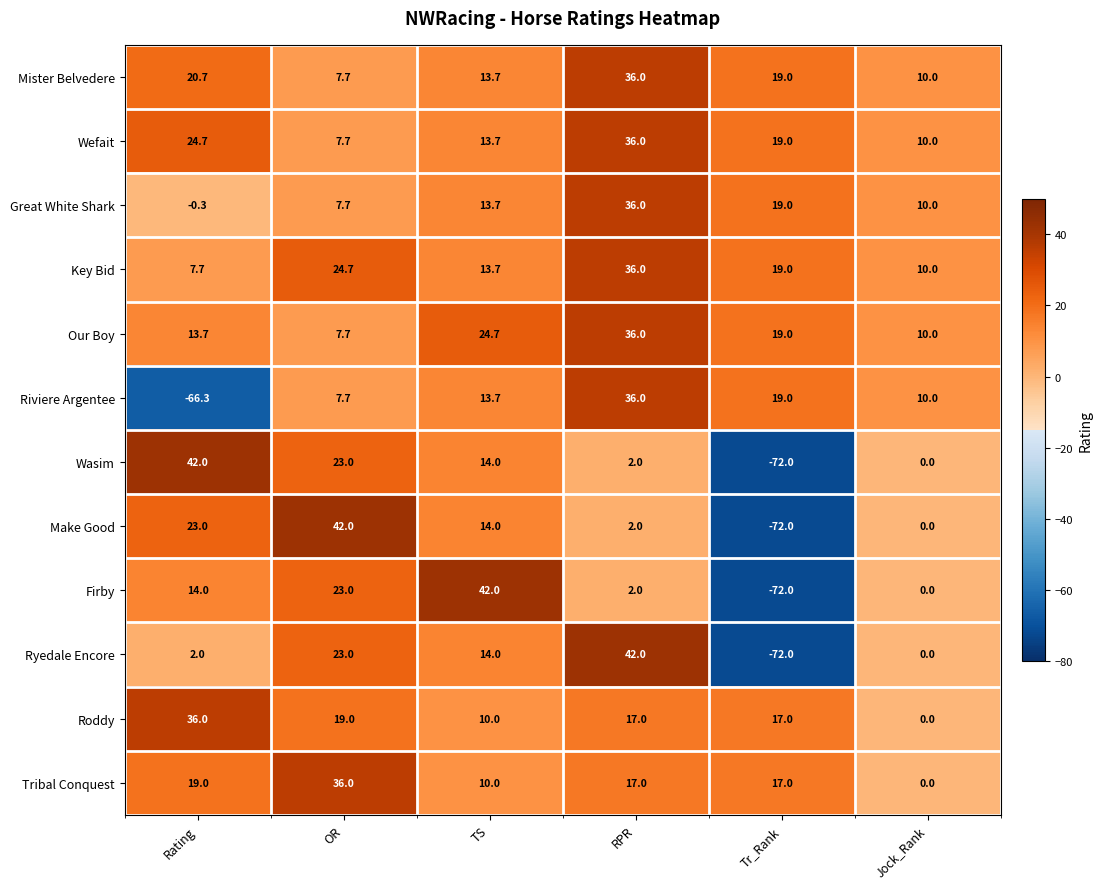

Where does the Key Bid series first go above 19?

OR